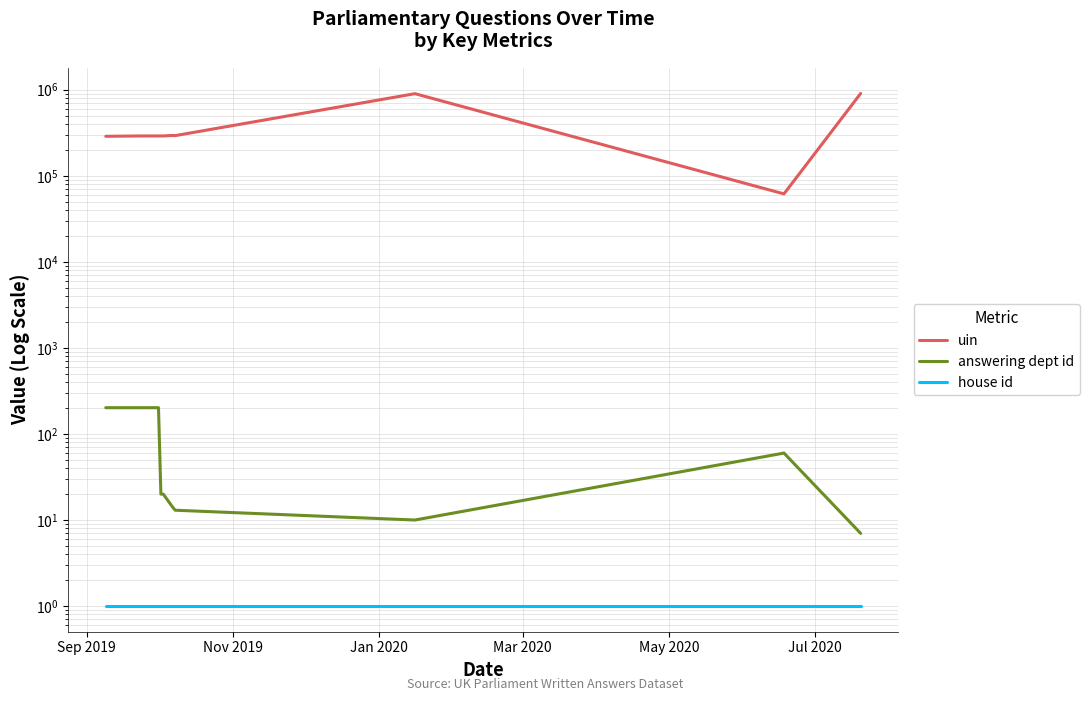

How many interior local peaks does the uin series have?

2